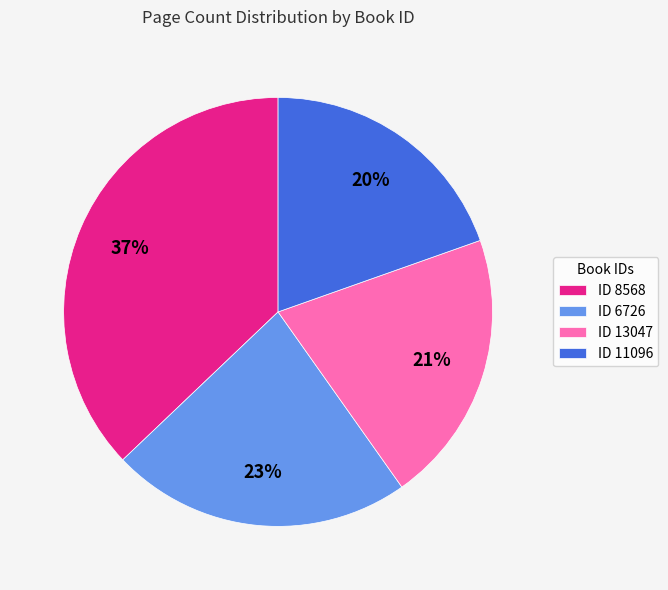

Which has a higher value, ID 6726 or ID 13047?

ID 6726